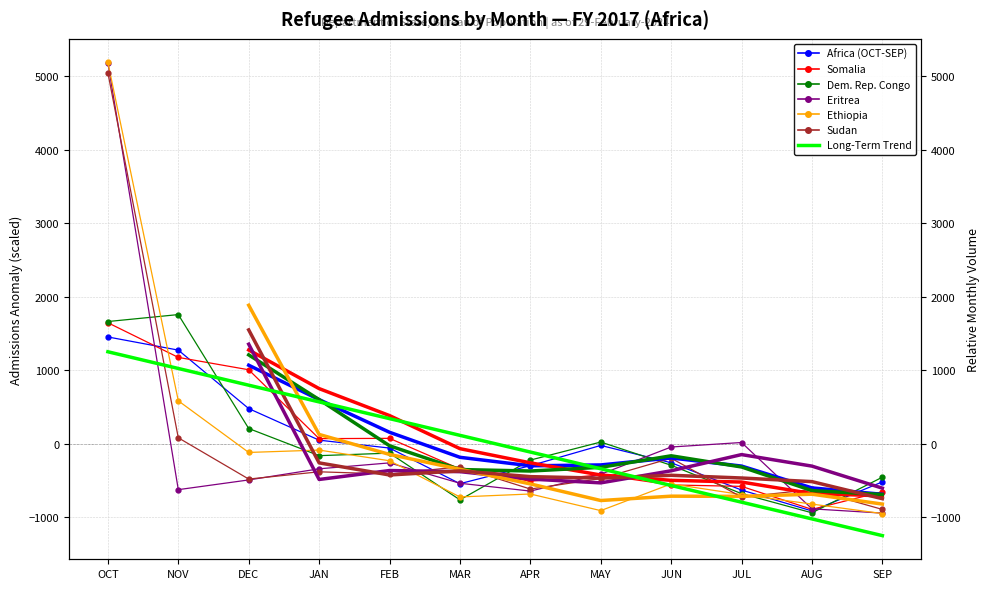

What is the label of the 8th point from the left?

MAY